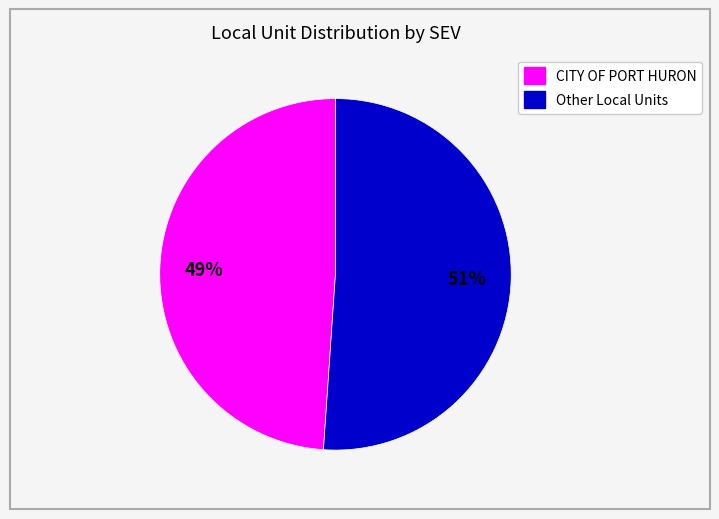

To the nearest percent, what is the difference between the largest and smallest slice percentages?

2%